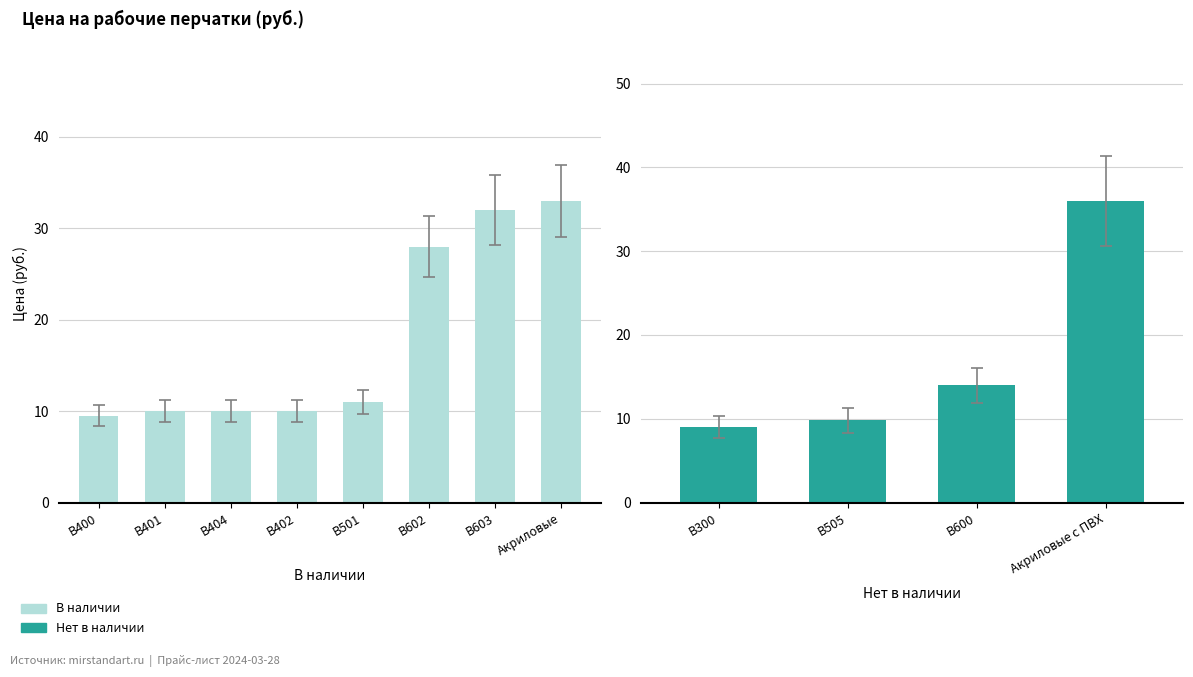

What is the maximum value shown in the chart?

36.0